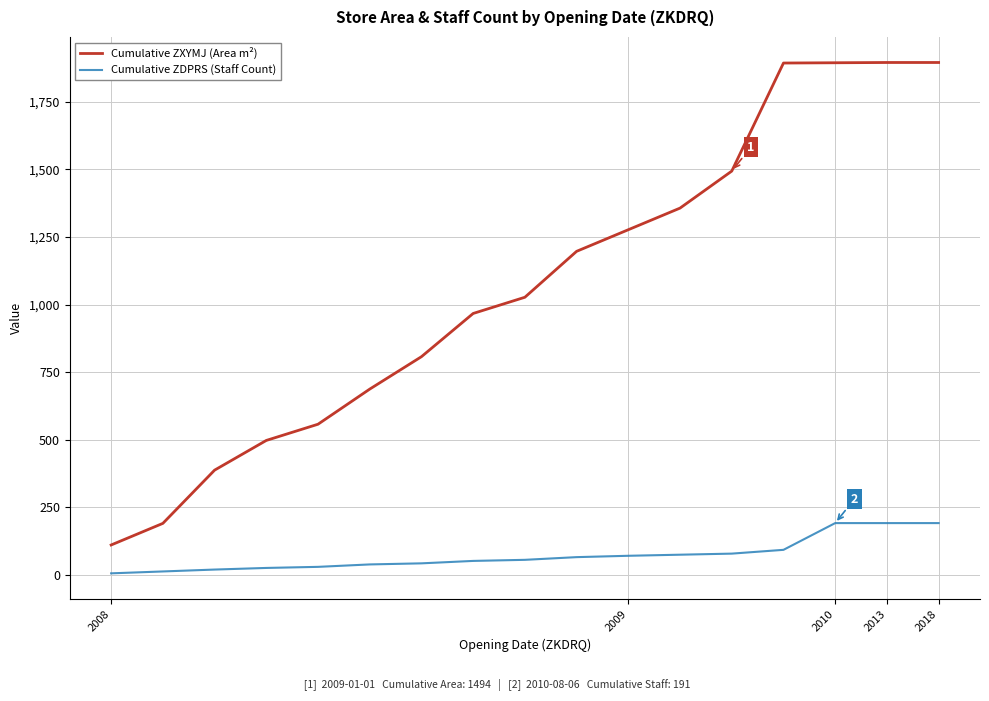

Rank the series by their maximum value, from highest to lowest.

Cumulative ZXYMJ (Area m²), Cumulative ZDPRS (Staff Count)